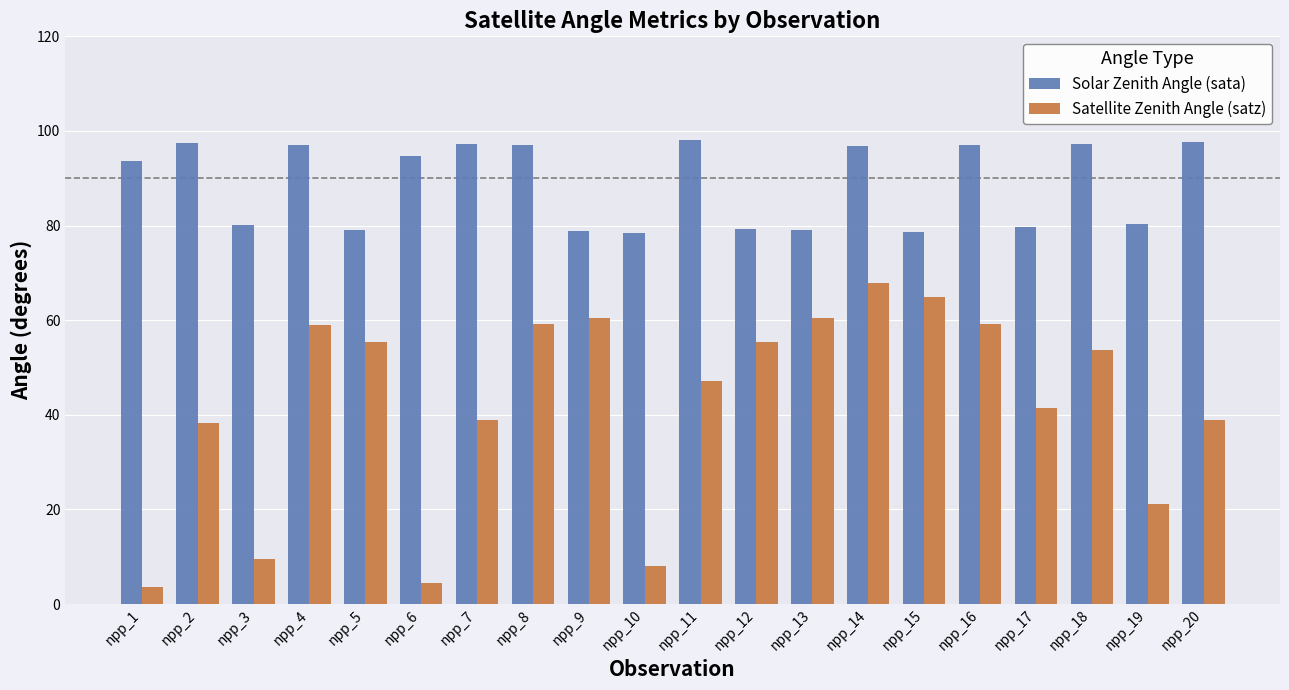

What is the minimum value shown in the chart?

3.6